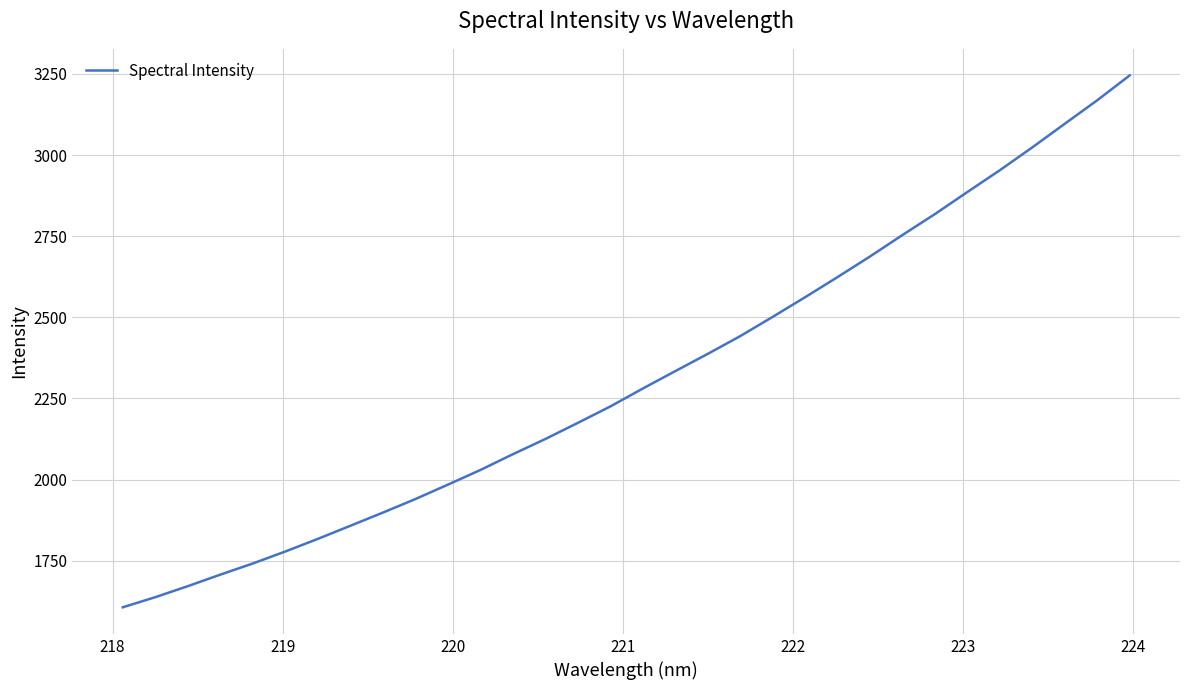

Count the number of data series in this chart.

1